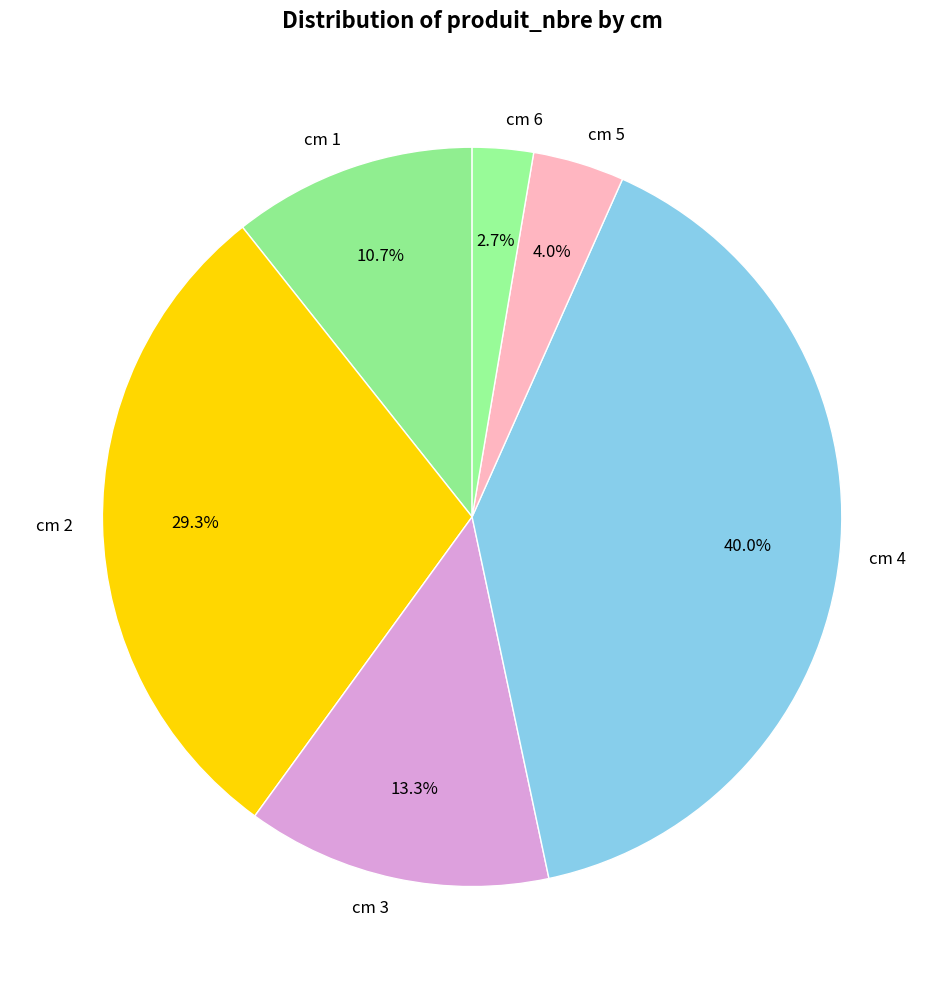

Which category has the biggest portion of the pie?

cm 4